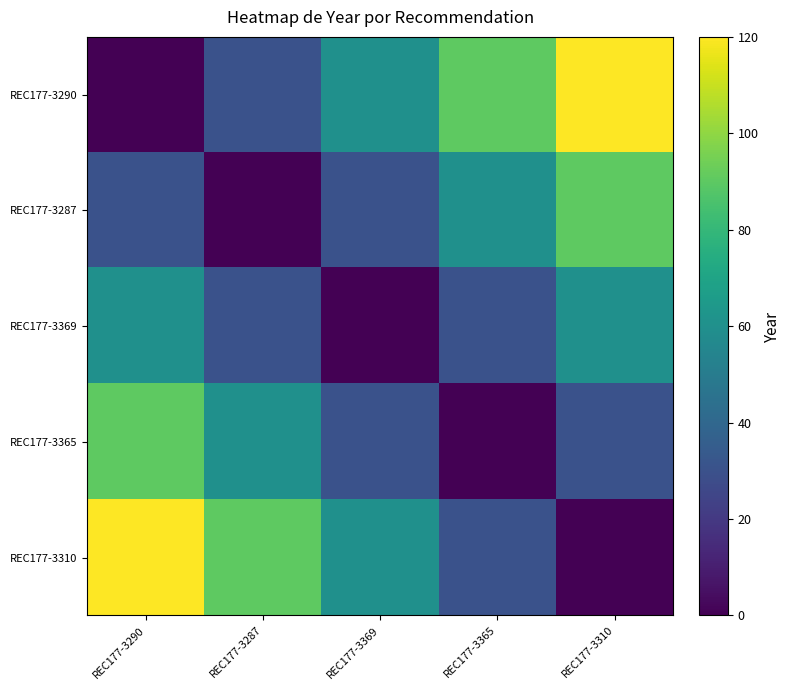

What is the spread (max minus min) of values at REC177-3365?

90